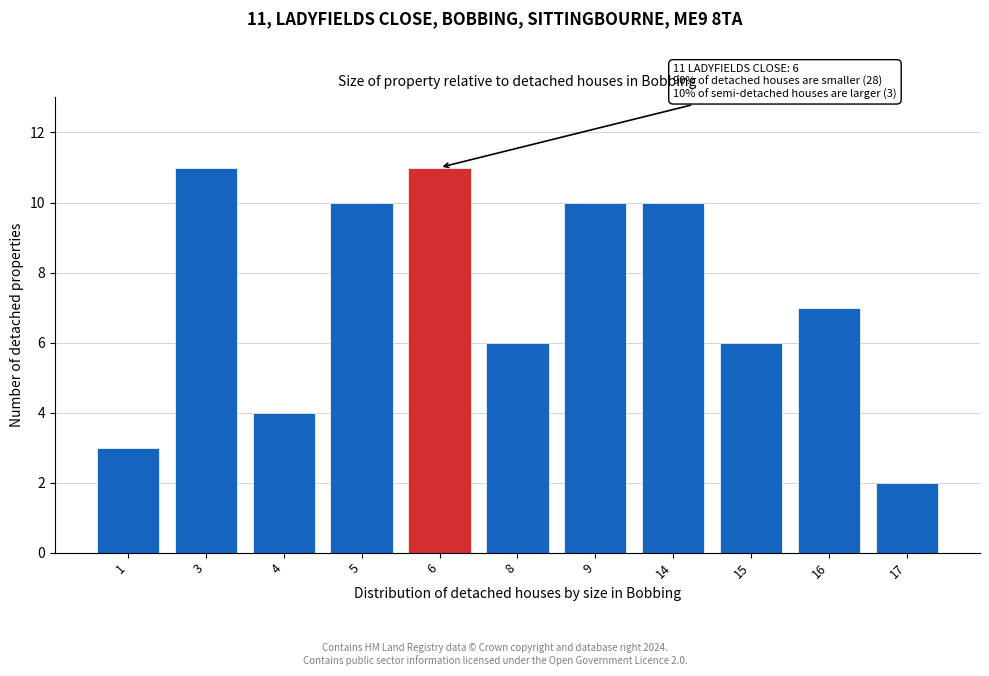

Reading right to left, transcribe all the data shown in this chart.

17=2	16=7	15=6	14=10	9=10	8=6	6=11	5=10	4=4	3=11	1=3